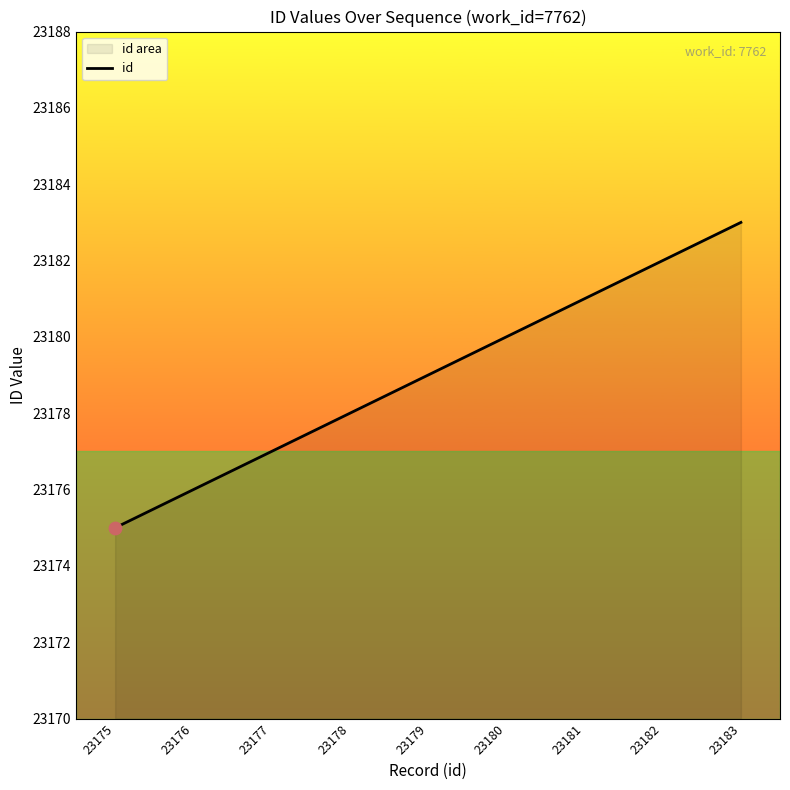

What is the change in value from 23177 to 23179?

+2